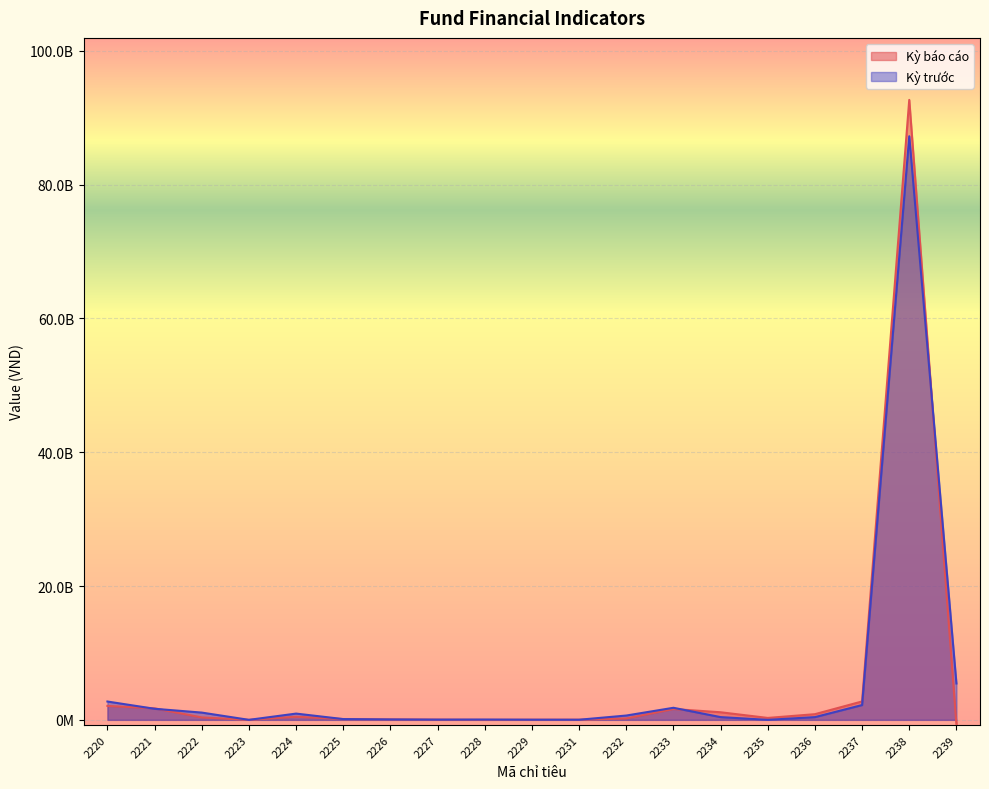

Reading left to right, what are all the values shown in this chart?

Kỳ báo cáo: 2082247342	1720217942	362029400	0	464826840	114593304	62170401	33000000	0	21000000	22725633	211337502	1617420502	1133152058	286052055	847100003	2750572560	92664125028	-696672451
Kỳ trước: 2738498867	1653526931	1084971936	0	934987735	114966475	61615034	33000000	44000000	21000000	16174003	644232223	1803511132	408726952	0	408726952	2212238084	87228852670	5435272358